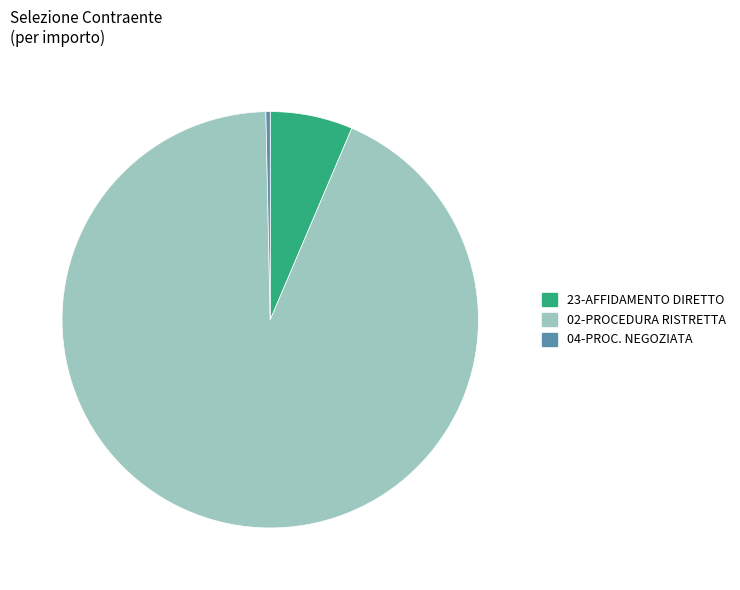

Do 23-AFFIDAMENTO DIRETTO and 04-PROC. NEGOZIATA together represent more than half of the pie?

No